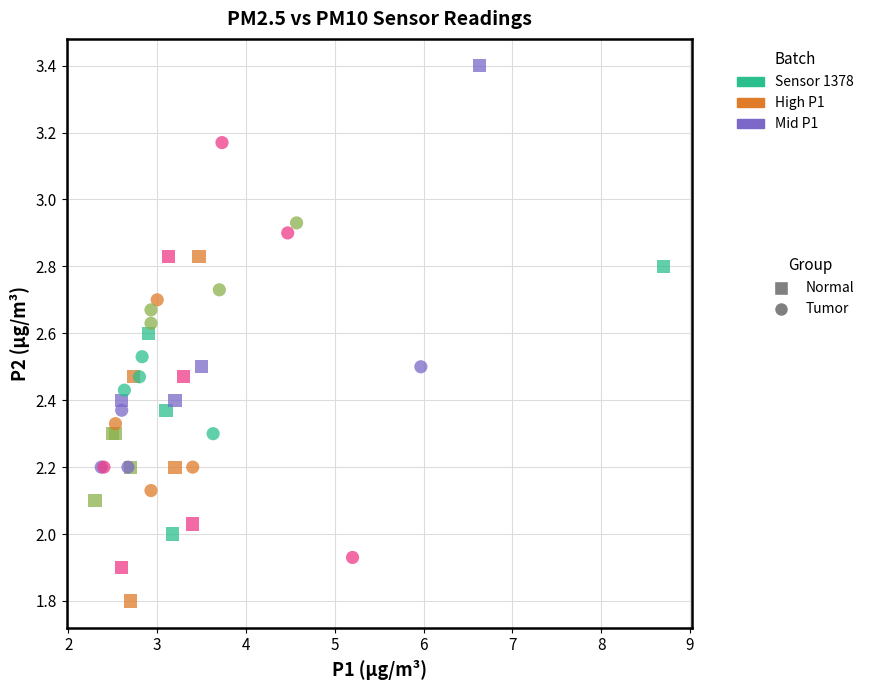

Which series reaches the minimum Y coordinate?

Normal